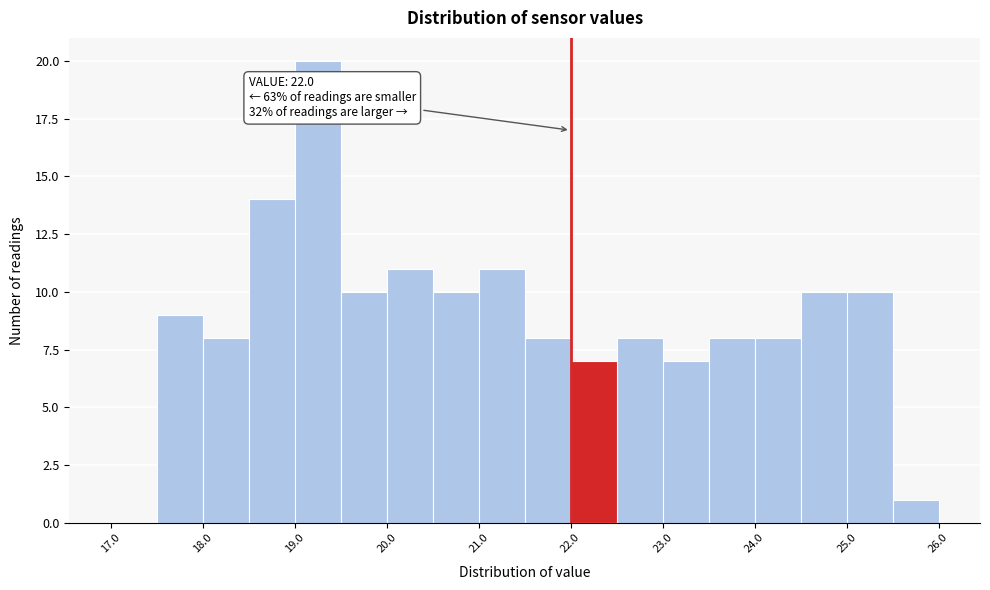

Over which range of the x-axis is the bar tallest?

19.0 to 19.5